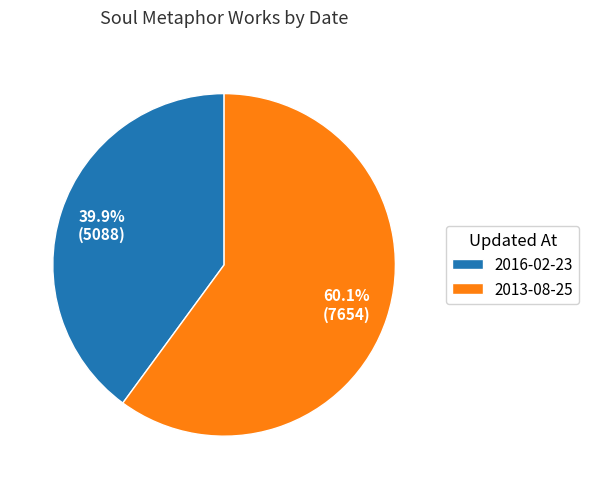

Is it true that 2013-08-25 is 52% of the pie?

False